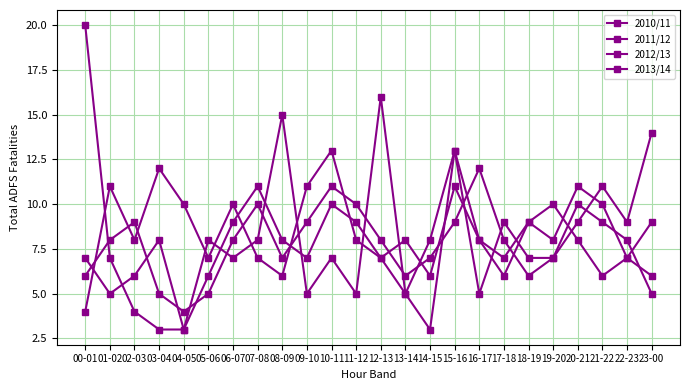

What is the maximum value shown in the chart?

20